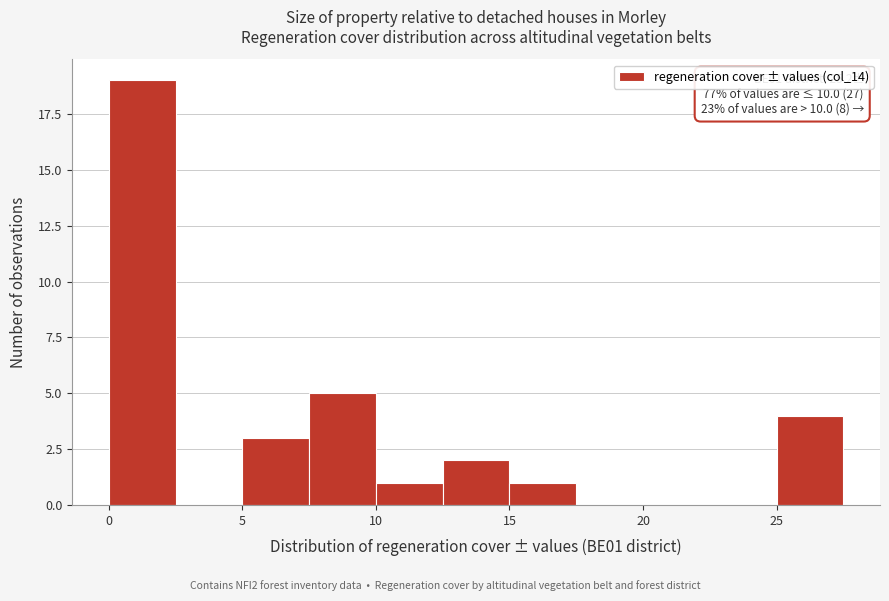

Which range on the x-axis has the tallest bar?

0.0 to 2.5